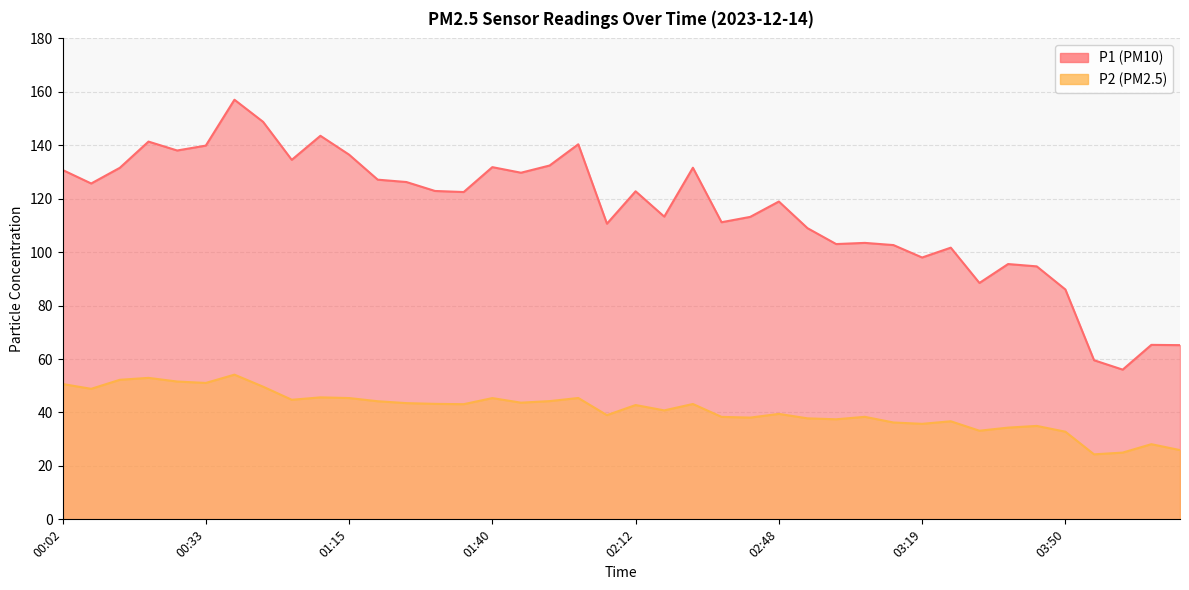

Between 00:43 and 02:53, which series saw the biggest shift?

P1